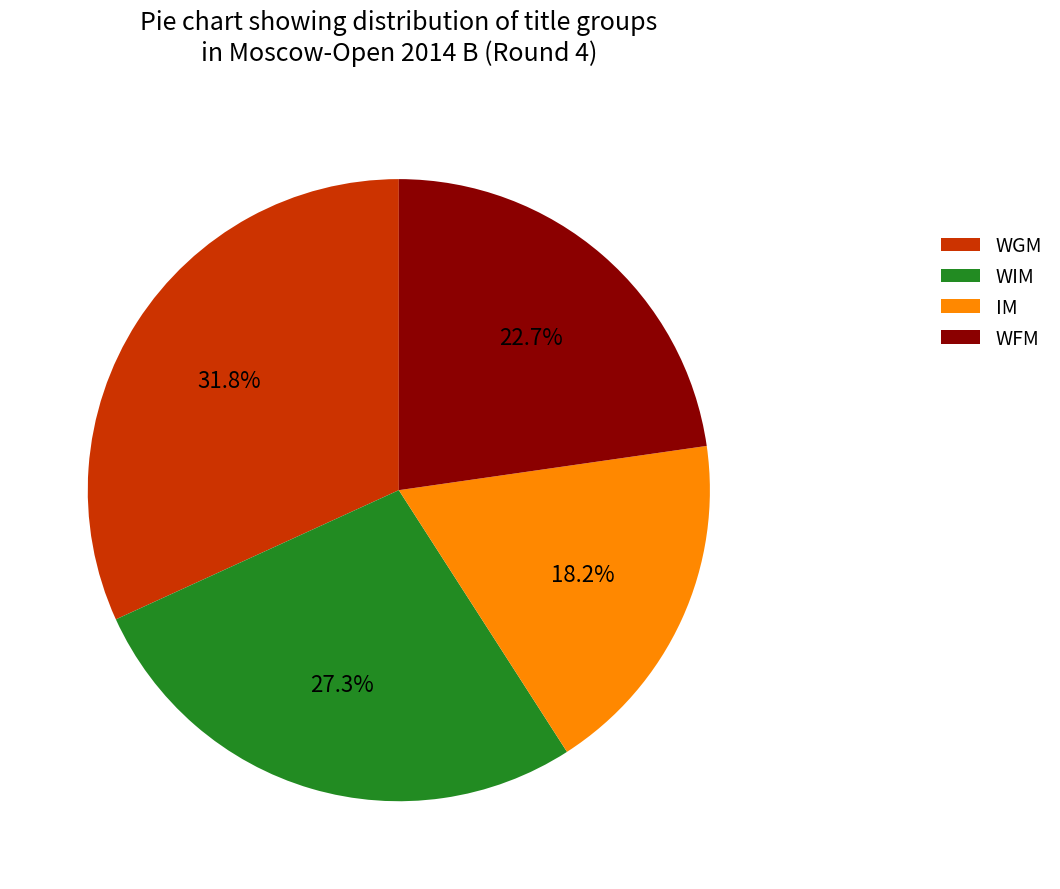

To the nearest percent, what is the difference between the IM and WGM slice percentages?

14%